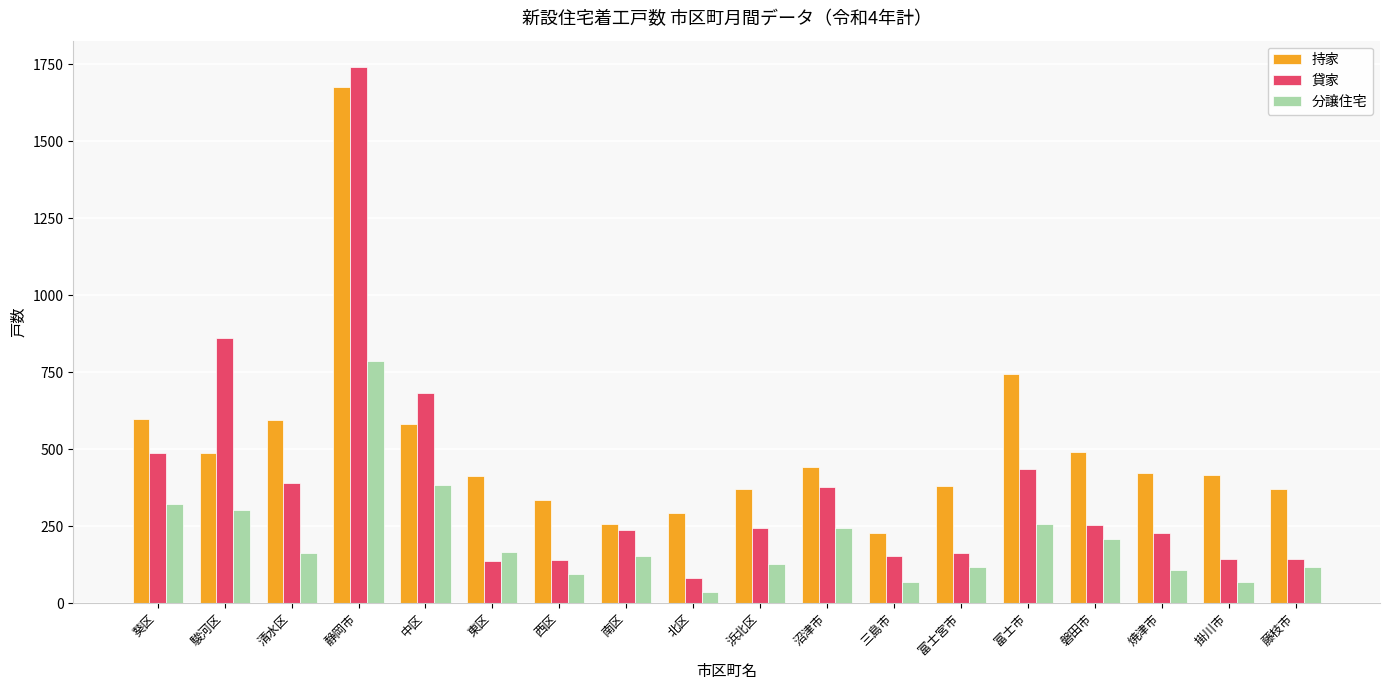

The 持家 series shows 412 at 東区. True or false?

True